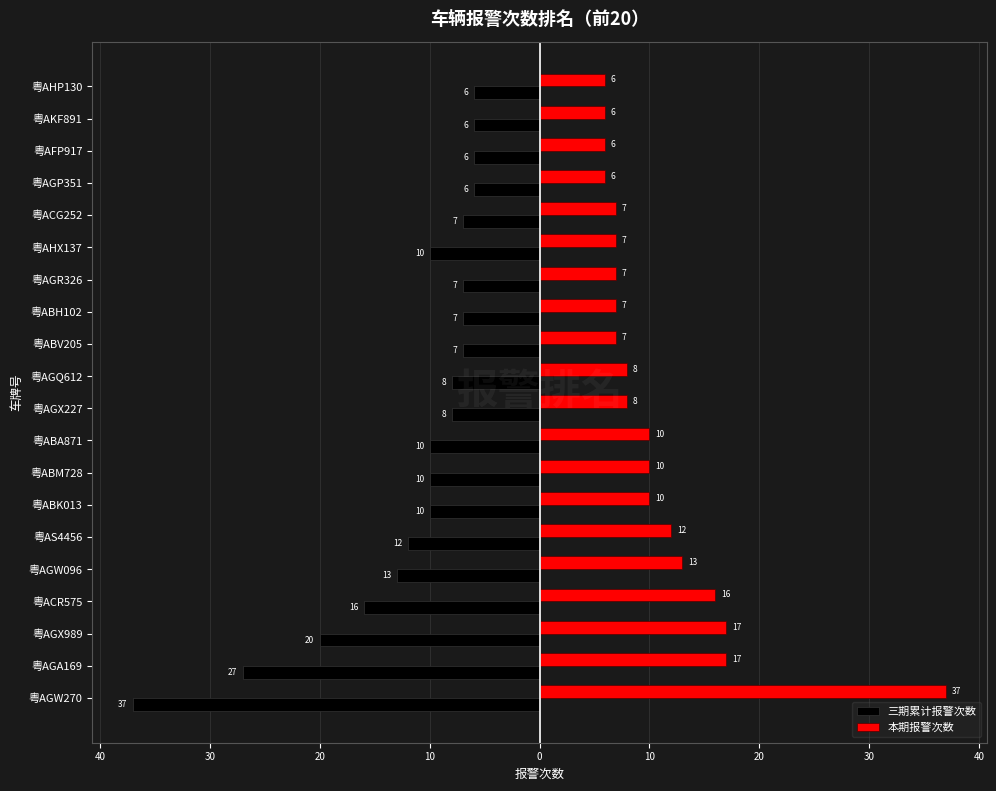

What are all the series names shown in the legend?

三期累计报警次数, 本期报警次数